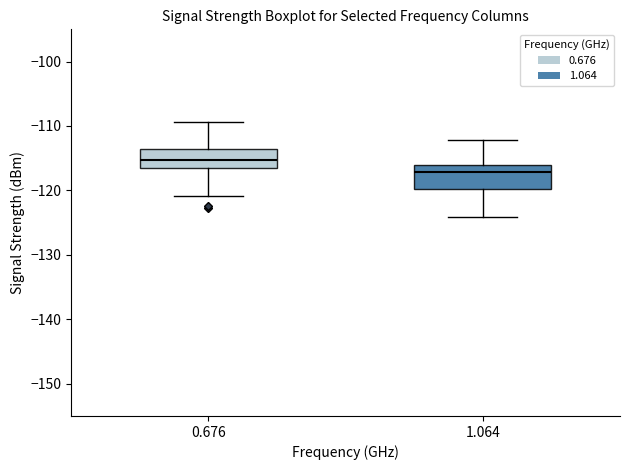

Which box has the lowest median line?

1.064